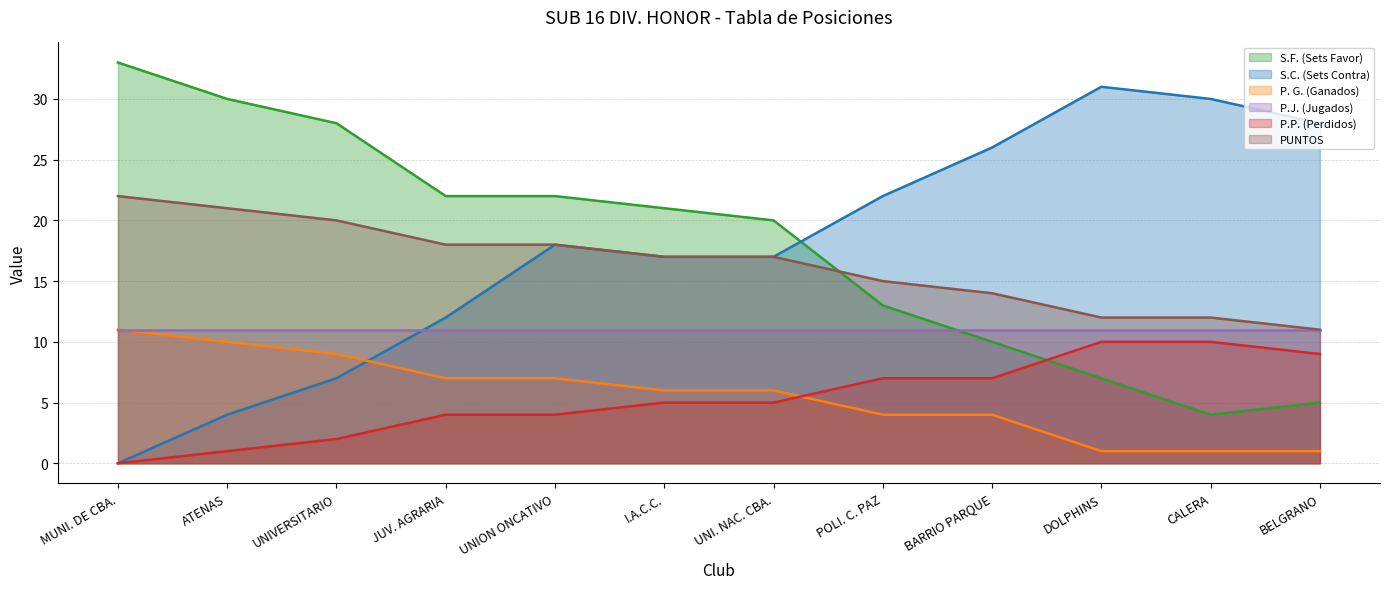

The value of P.P. (Perdidos) at I.A.C.C. is 5. True or false?

True